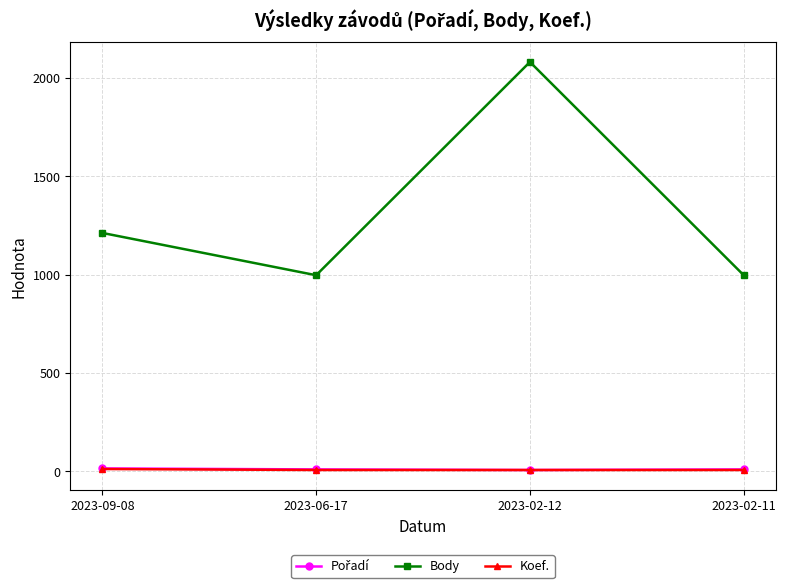

What is the average value of the Body series?

1322